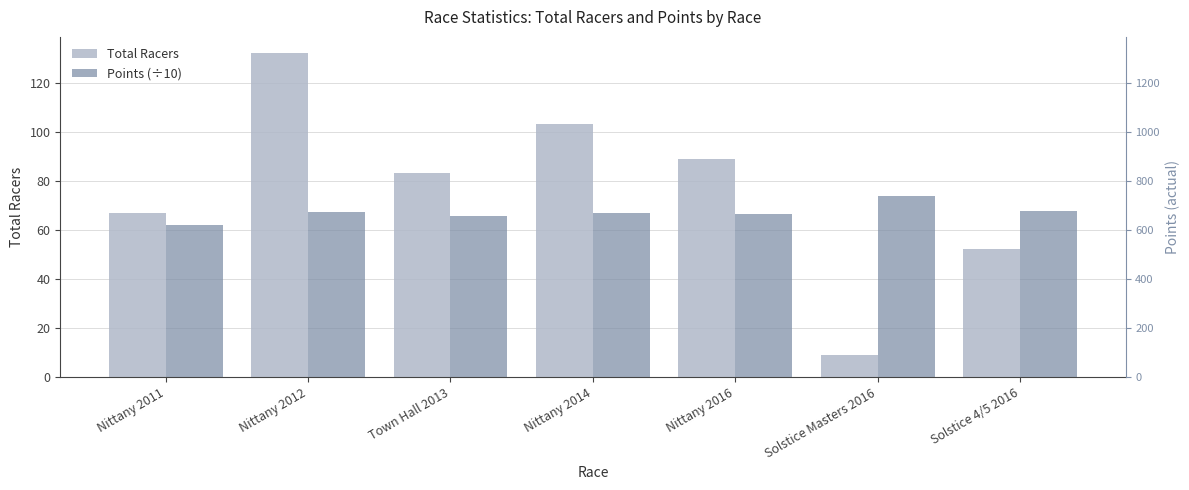

How many distinct data groups are displayed?

2